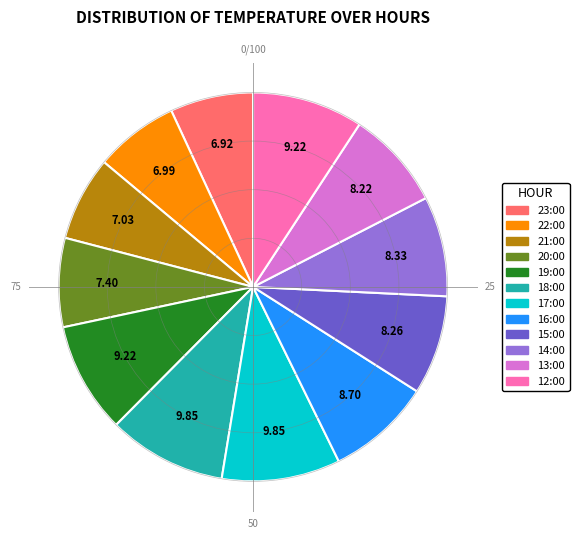

Combined, do 23:00 and 20:00 account for over 50%?

No